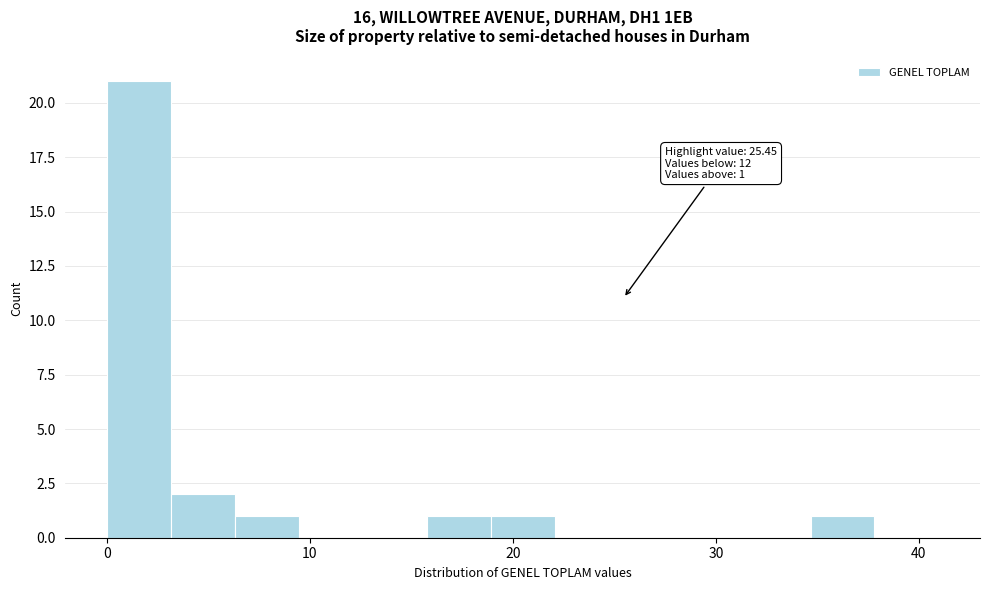

Around what value on the x-axis is the tallest bar? Give the approximate position of its centre, as read against the axis.

2